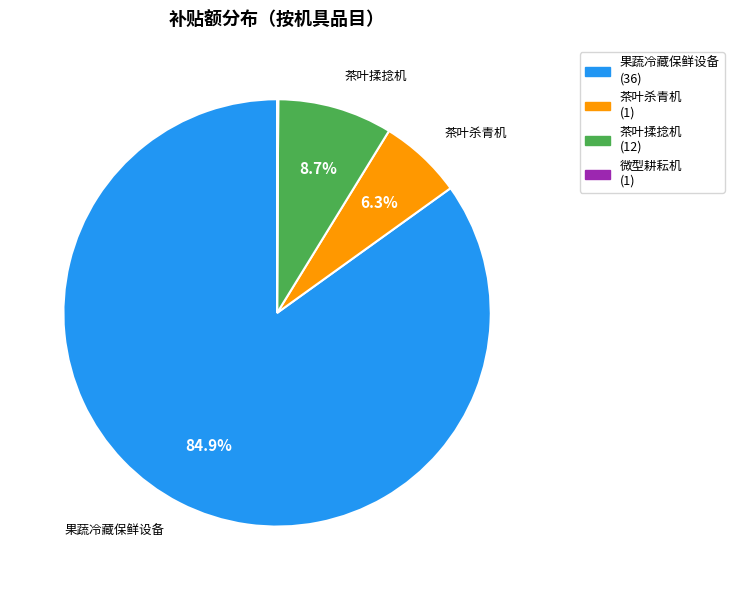

How much of the chart is everything except 果蔬冷藏保鲜设备?

15.1%